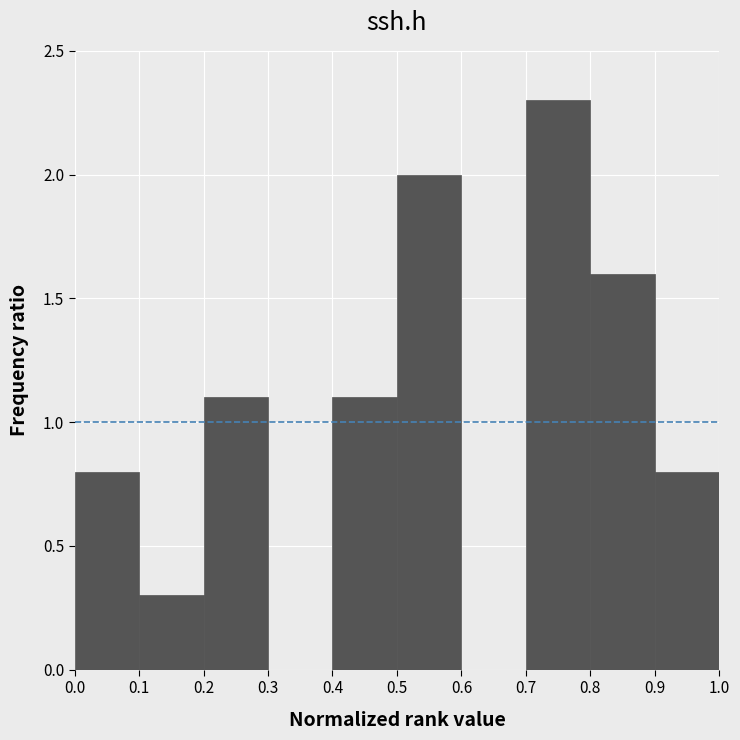

Reading left to right, list every bar in this chart as the range it spans on the x-axis followed by its height. The values are not printed on the chart, so give them approximately, as read against the axis.

0.0 to 0.1: 0.8
0.1 to 0.2: 0.3
0.2 to 0.3: 1.1
0.3 to 0.4: 0
0.4 to 0.5: 1.1
0.5 to 0.6: 2.0
0.6 to 0.7: 0
0.7 to 0.8: 2.3
0.8 to 0.9: 1.6
0.9 to 1.0: 0.8